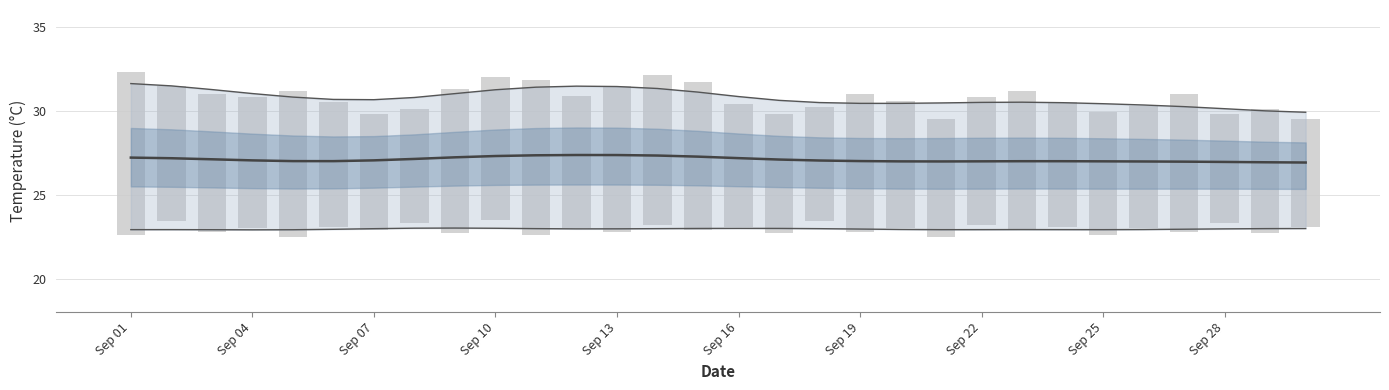

What is the difference between the temp_upper values at 29 and 10?

1.5